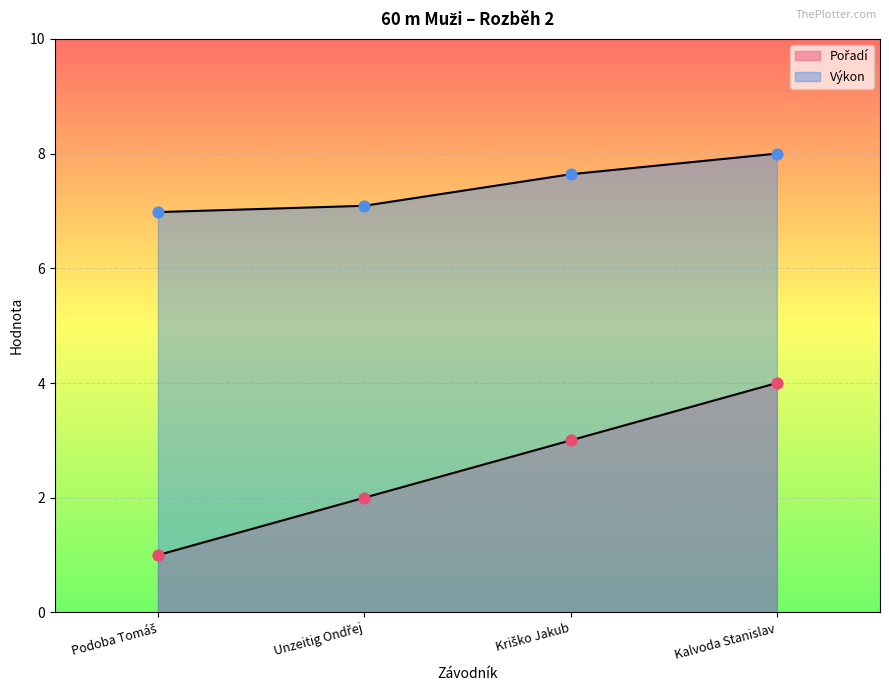

Which series has the widest spread of Y values?

Pořadí